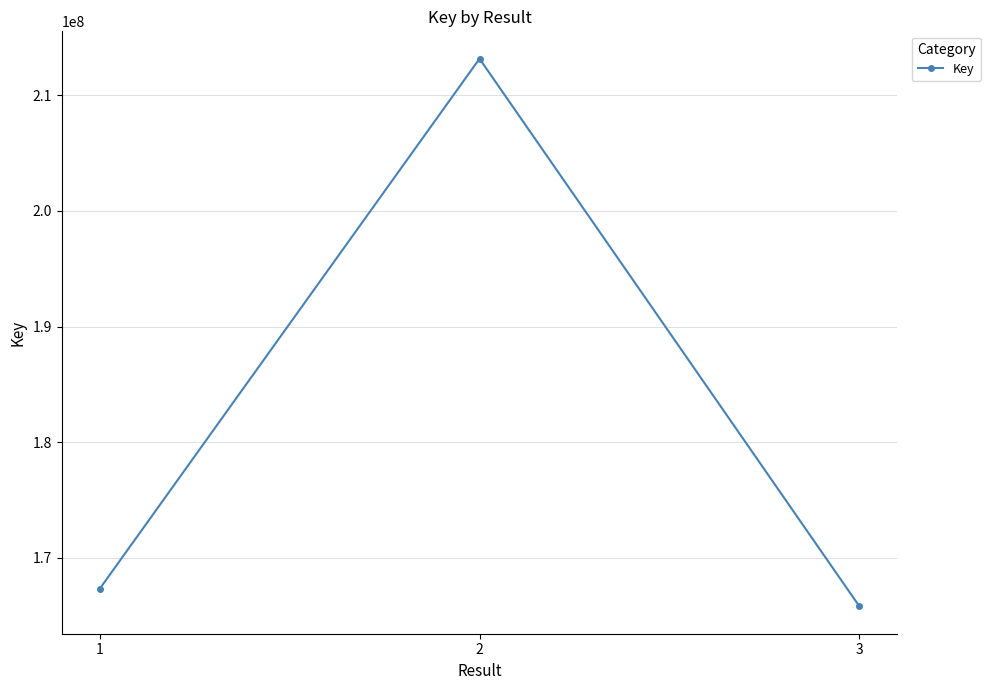

What is the change in value from 1 to 2?

+45851727